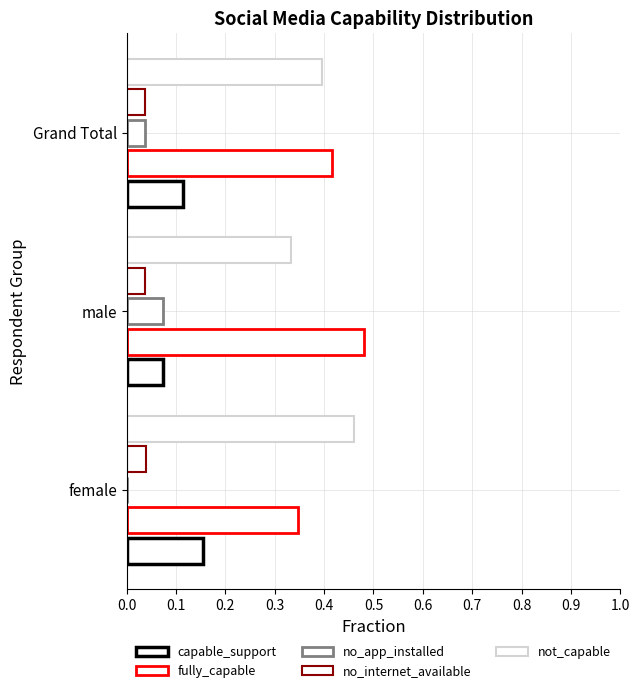

What are all the series names shown in the legend?

capable_support, fully_capable, no_app_installed, no_internet_available, not_capable